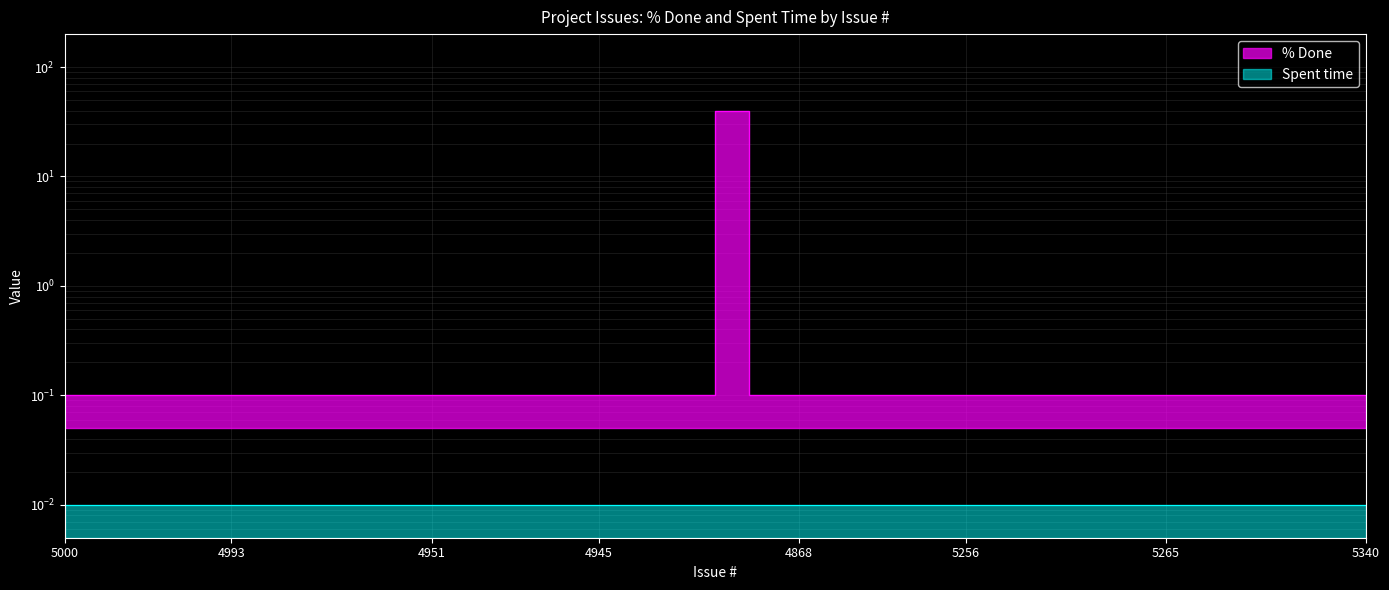

What is the value of the 3rd point from the left?

0.1